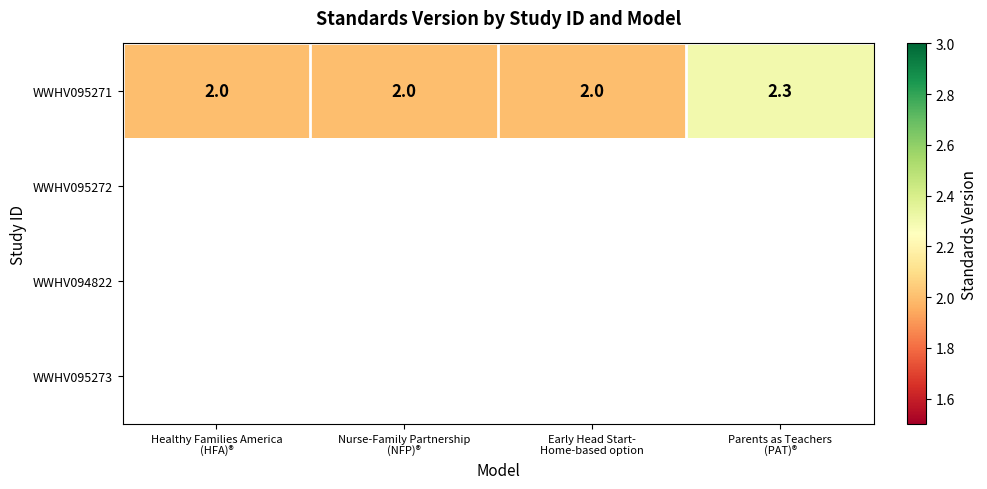

What is the highest value of the WWHV095271 series?

2.3